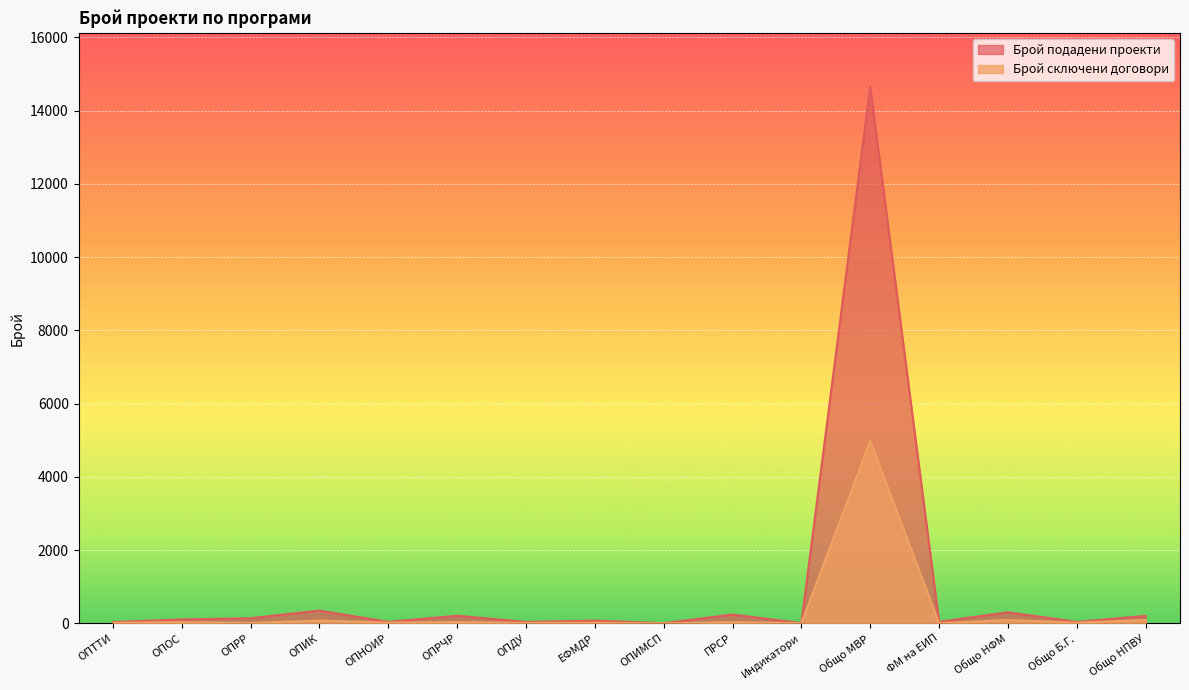

What is the difference between the maximum and minimum values in the Брой сключени договори series?

4980